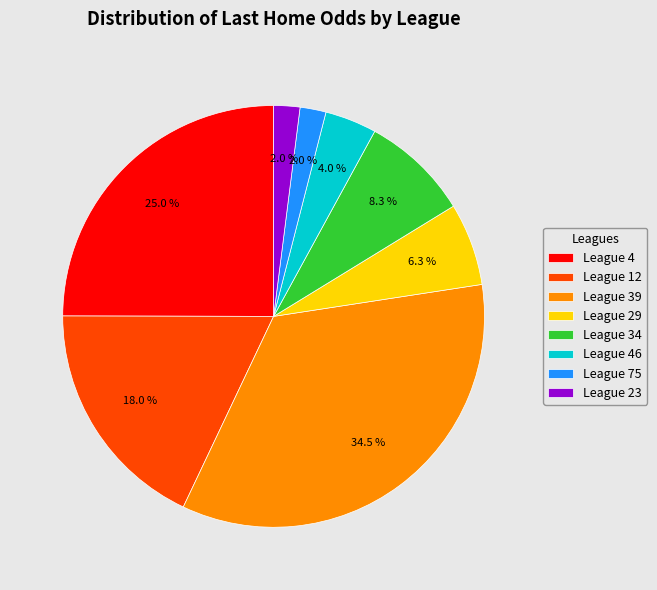

Approximately how many times larger is the value at League 12 compared to League 46?

4.5